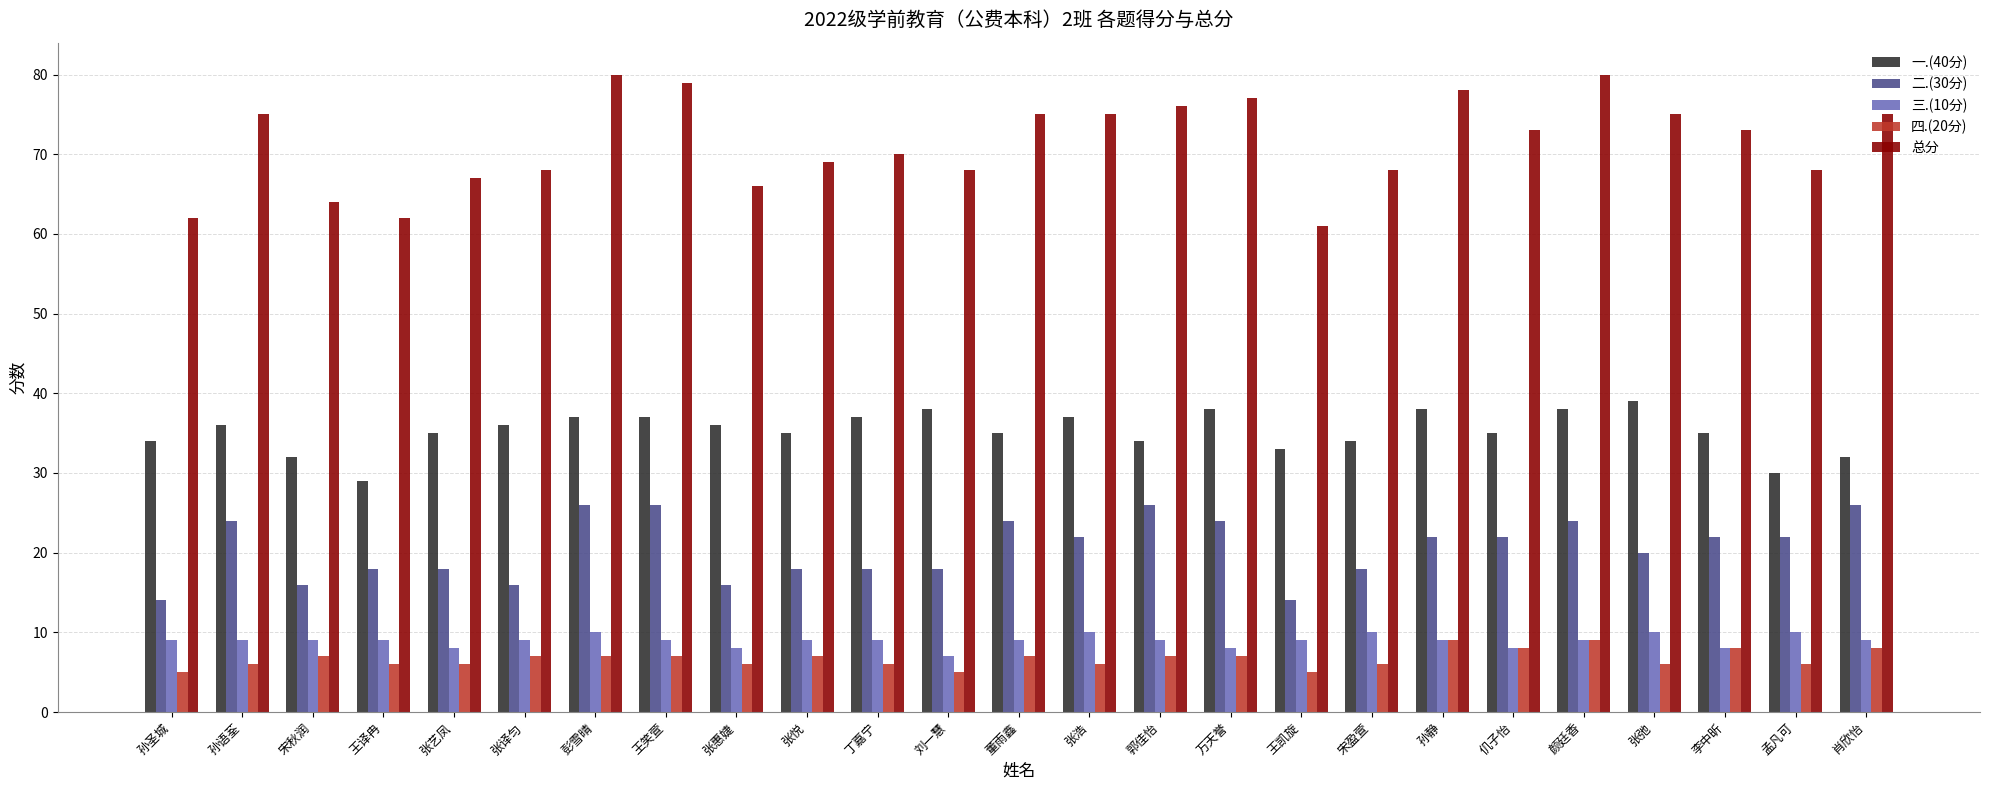

Reading left to right, list all the values displayed in this chart.

一.(40分): 34	36	32	29	35	36	37	37	36	35	37	38	35	37	34	38	33	34	38	35	38	39	35	30	32
二.(30分): 14	24	16	18	18	16	26	26	16	18	18	18	24	22	26	24	14	18	22	22	24	20	22	22	26
三.(10分): 9	9	9	9	8	9	10	9	8	9	9	7	9	10	9	8	9	10	9	8	9	10	8	10	9
四.(20分): 5	6	7	6	6	7	7	7	6	7	6	5	7	6	7	7	5	6	9	8	9	6	8	6	8
总分: 62	75	64	62	67	68	80	79	66	69	70	68	75	75	76	77	61	68	78	73	80	75	73	68	75